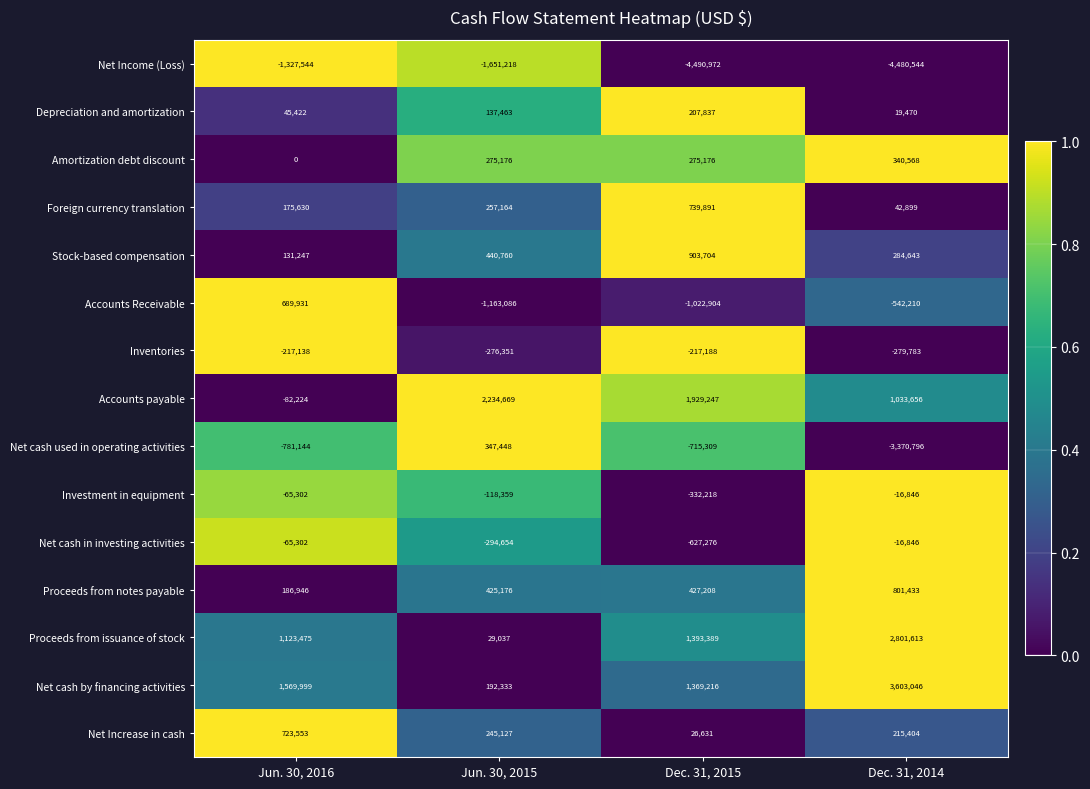

What is the sum of all Net cash by financing activities values?

6734594